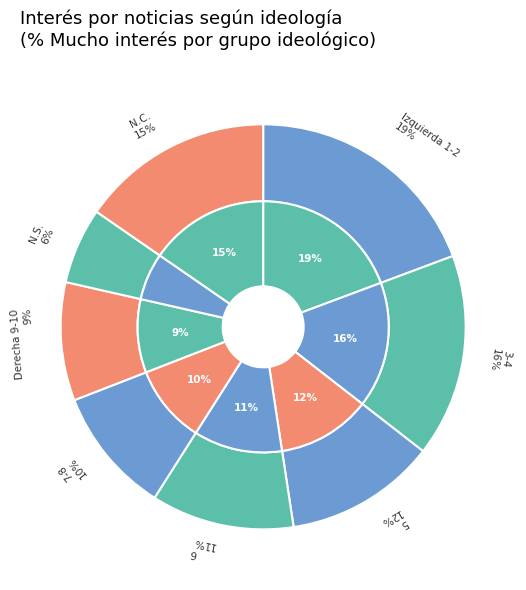

What is the change in value from 6 to 7-8?

-1.6